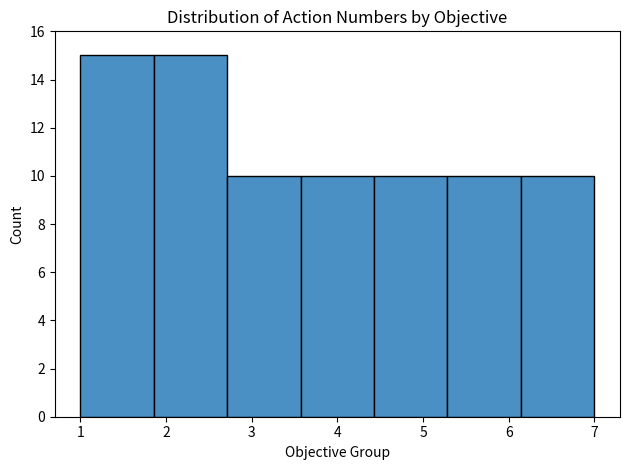

Reading left to right, list every bar in this chart as the range it spans on the x-axis followed by its height. Neither the bar edges nor the heights are printed on the chart, so give them approximately, as read against the axes.

1.0 to 1.9: 15
1.9 to 2.7: 15
2.7 to 3.6: 10
3.6 to 4.4: 10
4.4 to 5.3: 10
5.3 to 6.1: 10
6.1 to 7.0: 10